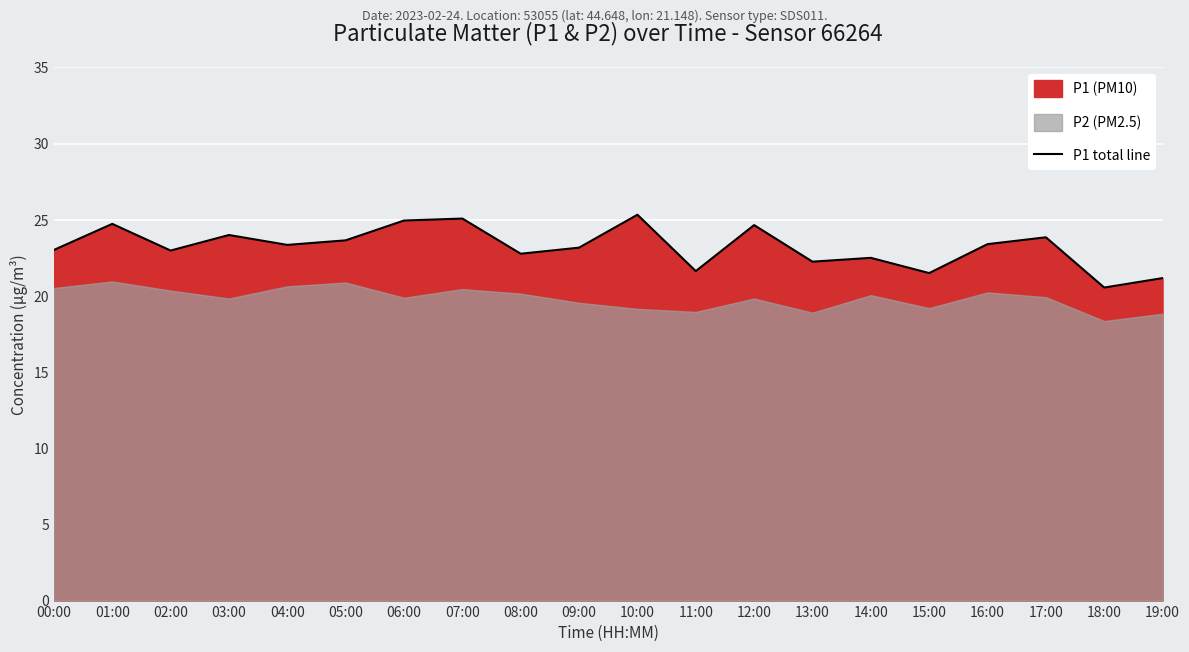

Rank the categories by value from lowest to highest.

18:00, 19:00, 15:00, 11:00, 13:00, 14:00, 08:00, 02:00, 00:00, 09:00, 04:00, 16:00, 05:00, 17:00, 03:00, 12:00, 01:00, 06:00, 07:00, 10:00